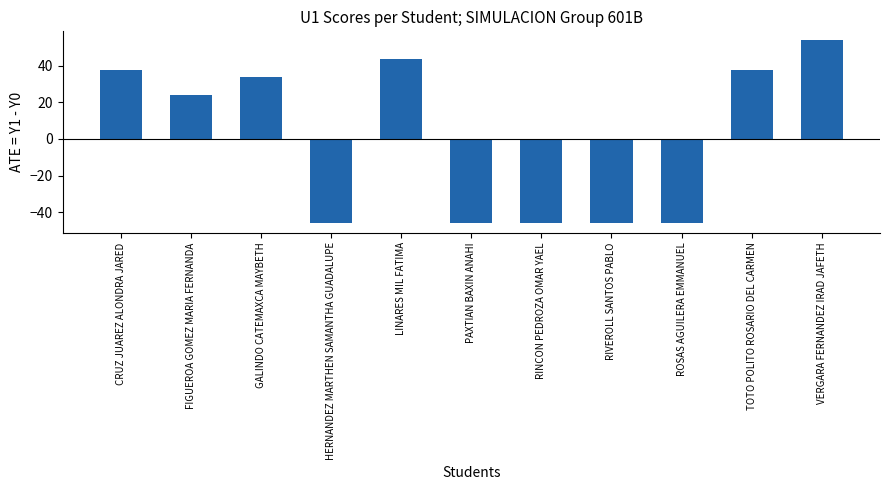

At which category does the chart reach its peak across all series?

VERGARA FERNANDEZ IRAD JAFETH